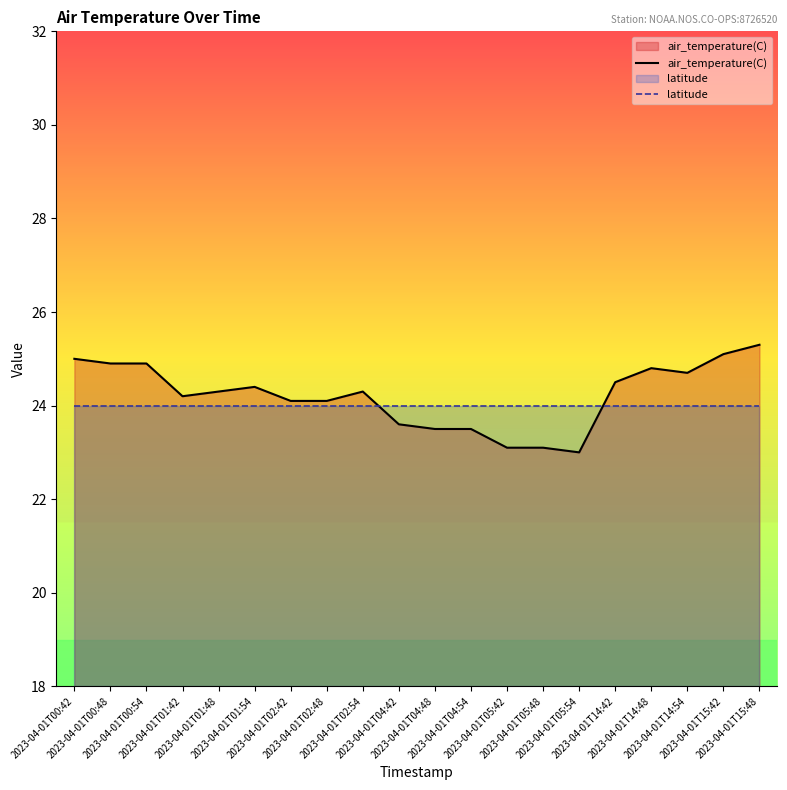

What is the highest value of the air_temperature(C) series?

25.3